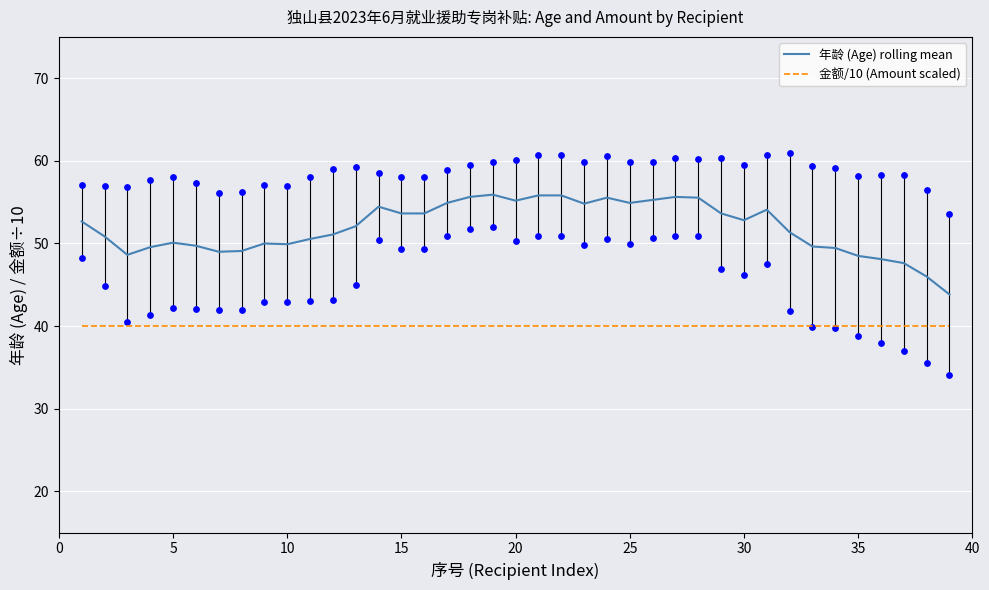

True or false: 金额/10 (Amount scaled) and 年龄 (Age) rolling mean cross at least once.

False